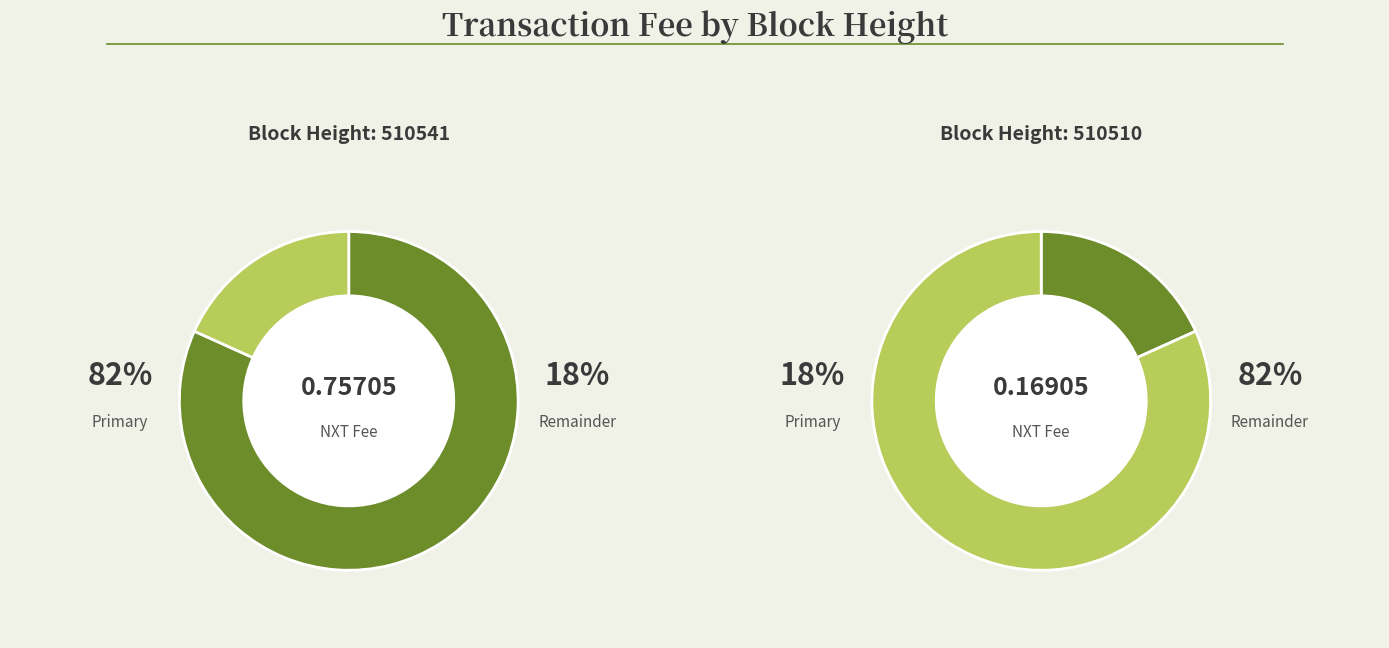

To the nearest percent, what portion does 510510 represent?

18%